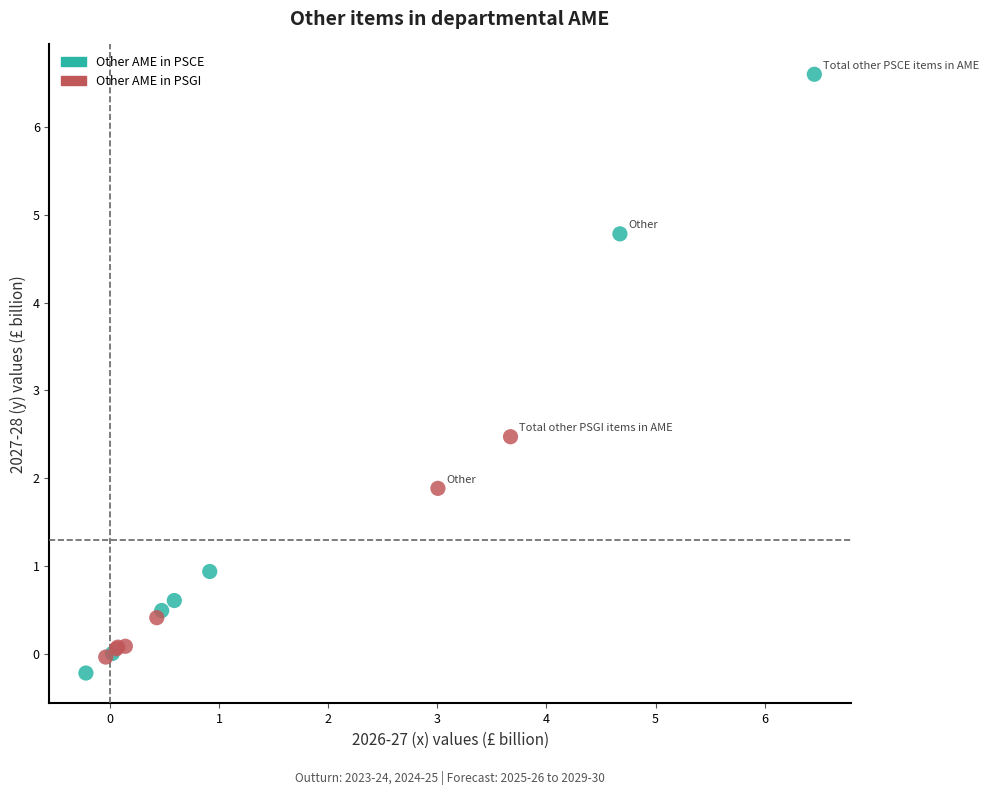

Which series has the widest spread of Y values?

Other AME in PSCE